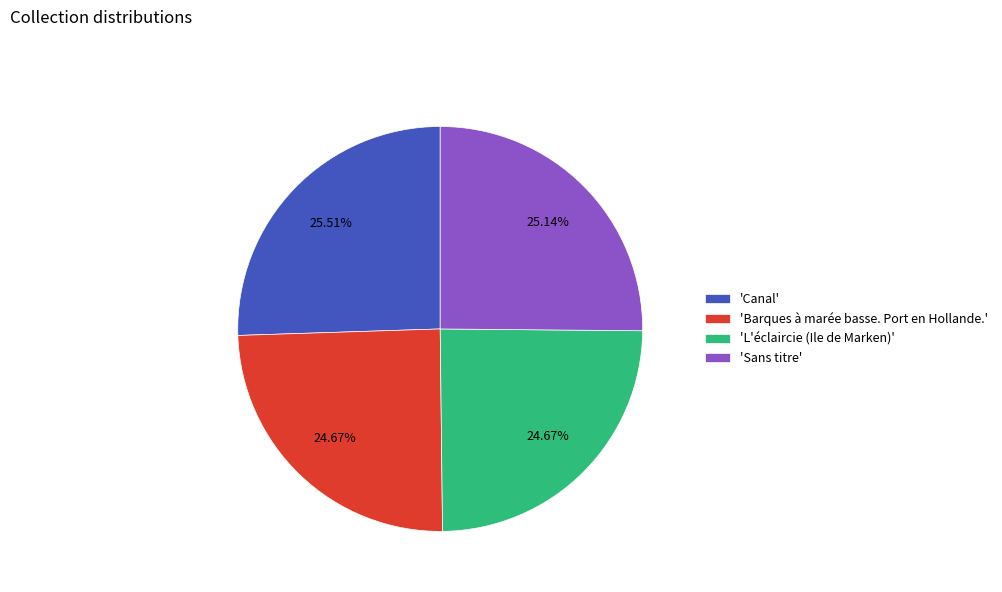

Do 'Sans titre' and 'Canal' together represent more than half of the pie?

Yes